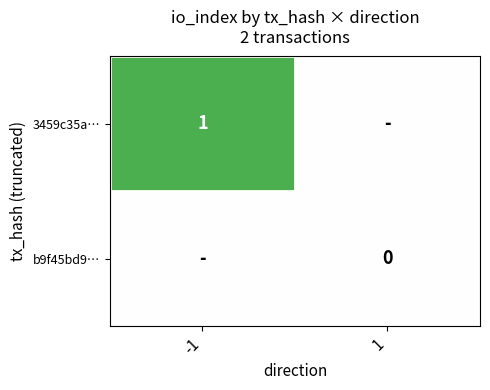

The value of 3459c35a… at -1 is 1. True or false?

True